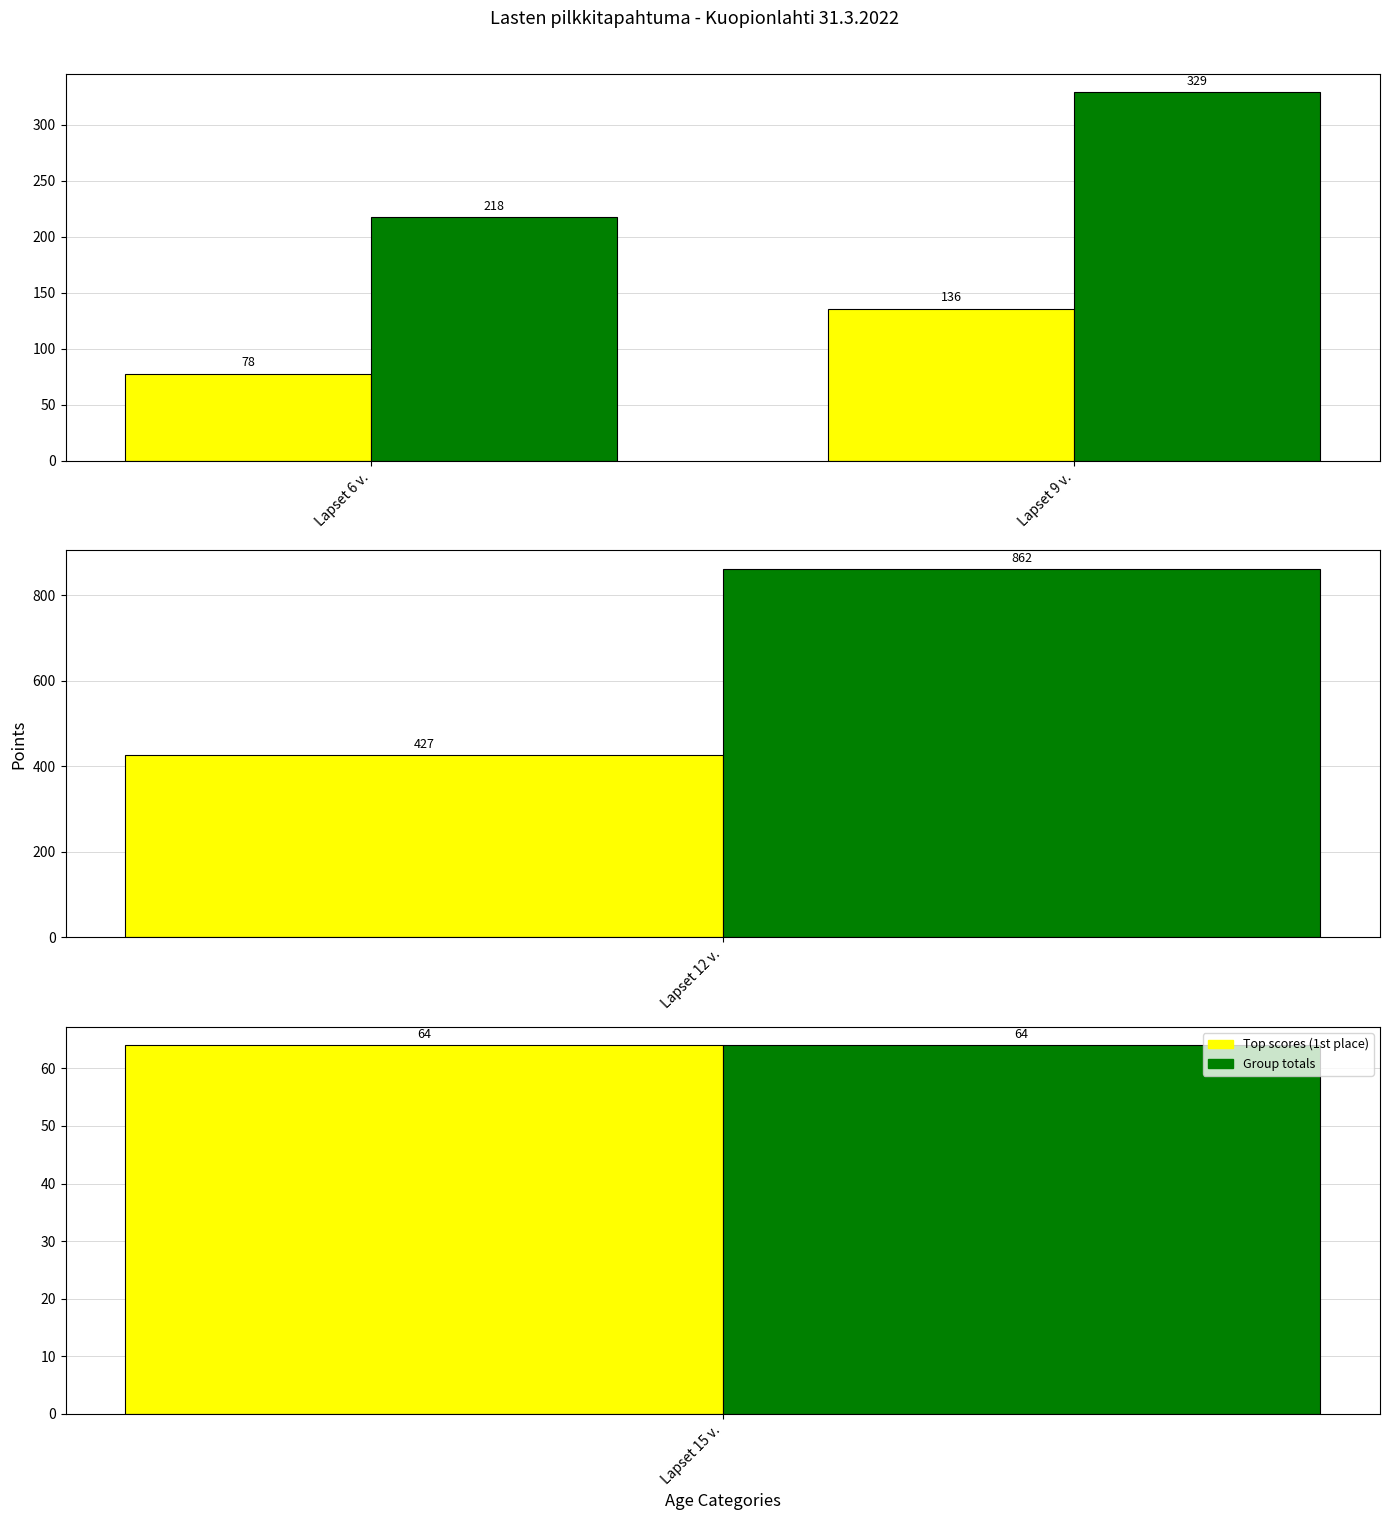

Which series has the largest range (max minus min)?

Group totals